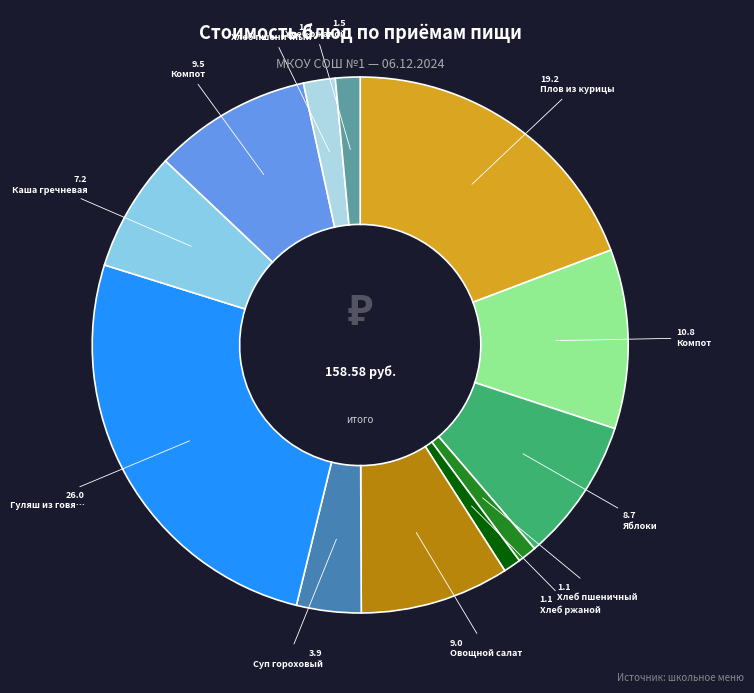

Count the number of slices in the pie.

12